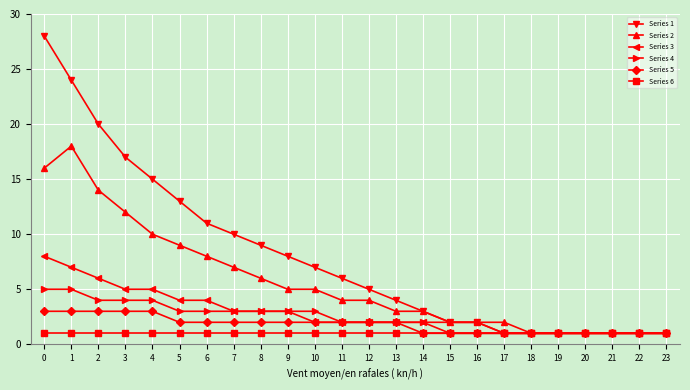

Which series has the widest spread of values?

Series 1